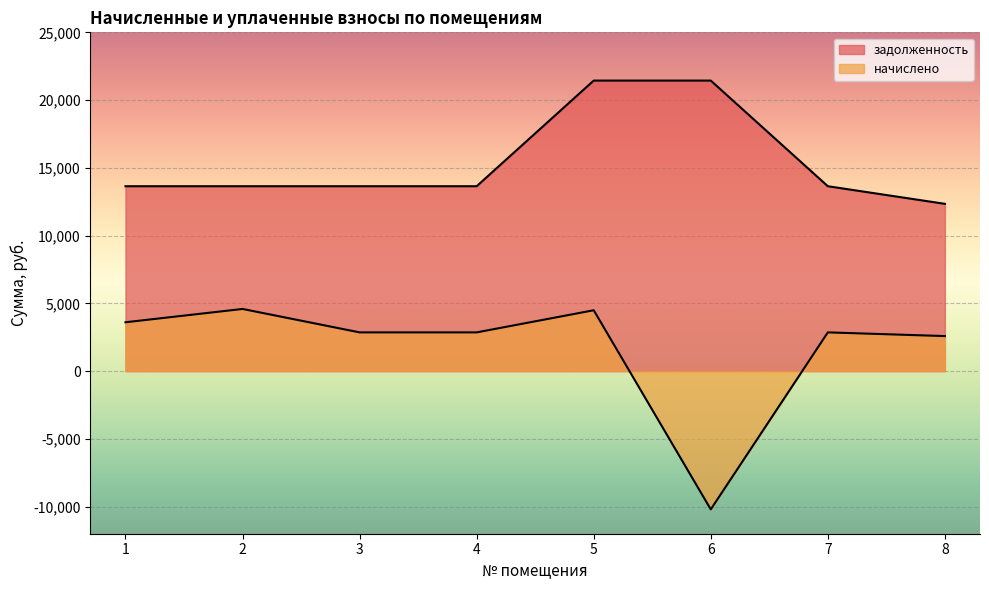

Count the number of categories in the chart.

8